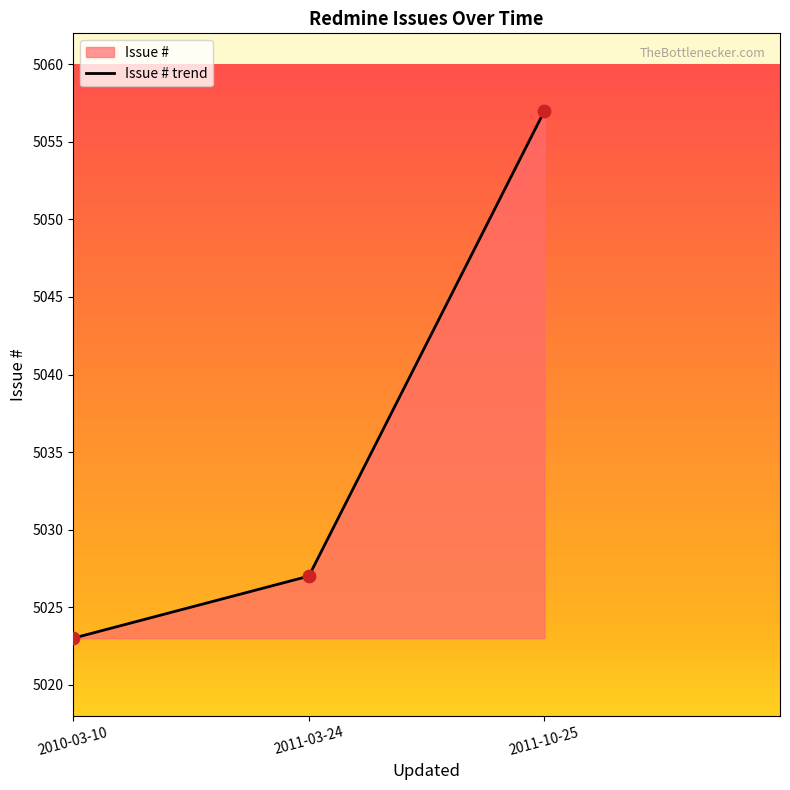

Which has a higher value, 2010-03-10 or 2011-03-24?

2011-03-24